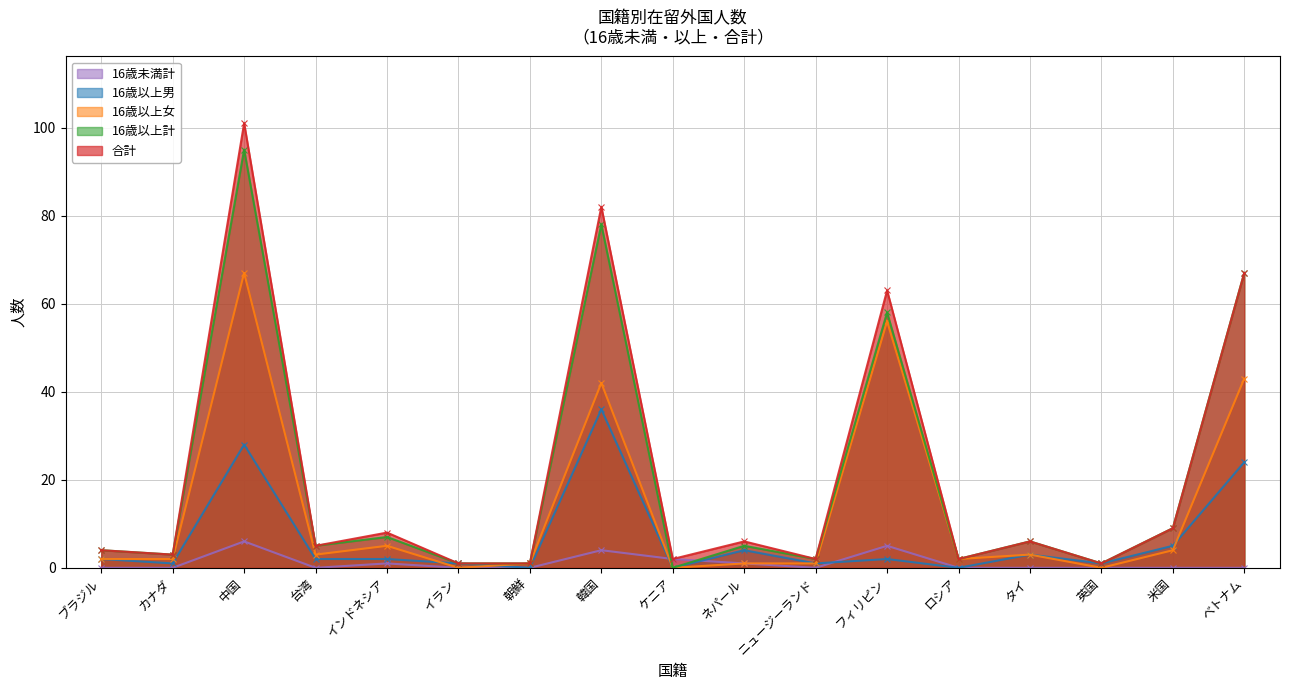

Where is 合計 nearest to the value 51?

フィリピン